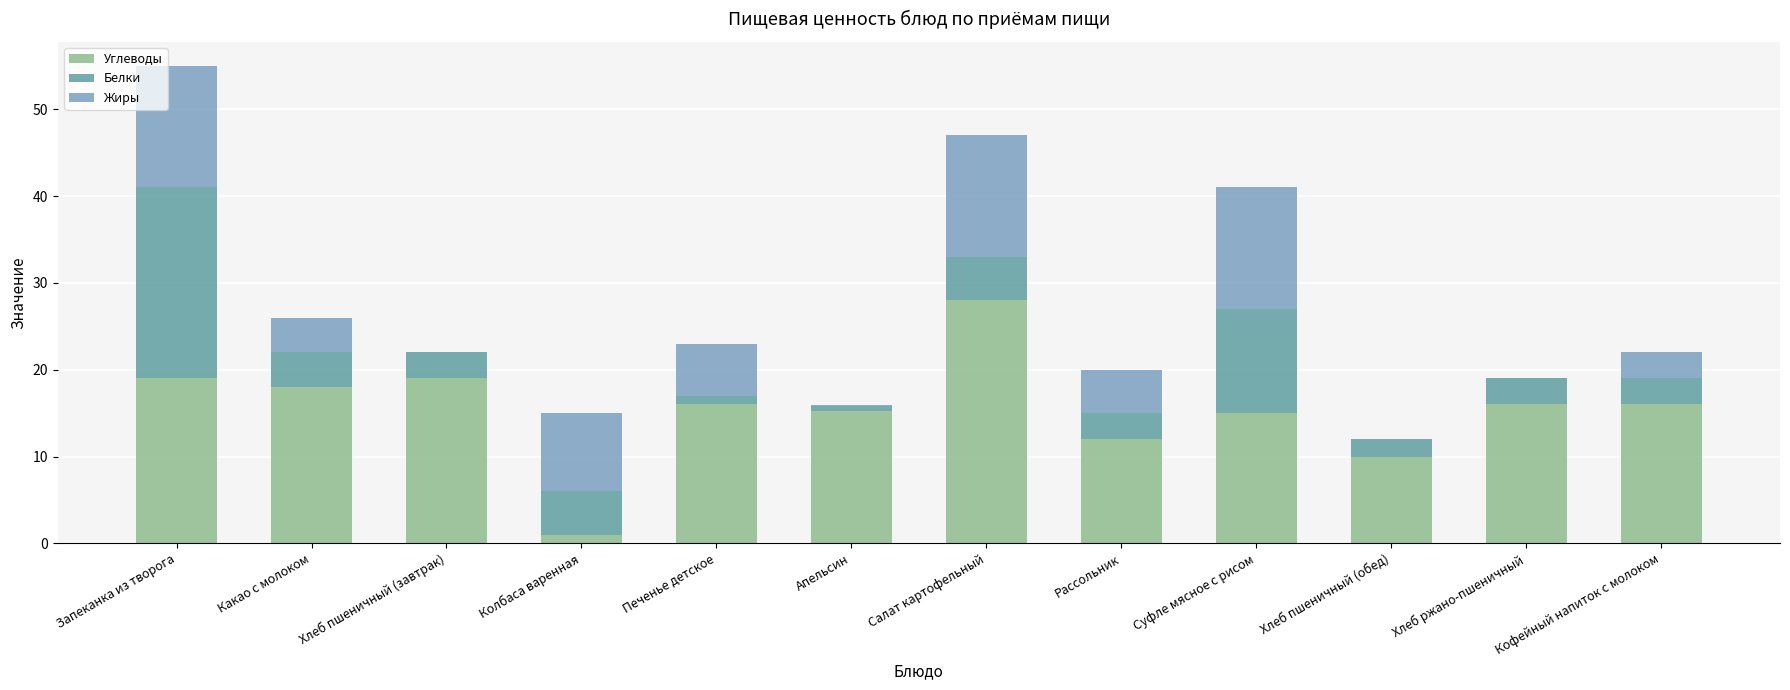

At which label does Углеводы reach its peak?

Салат картофельный